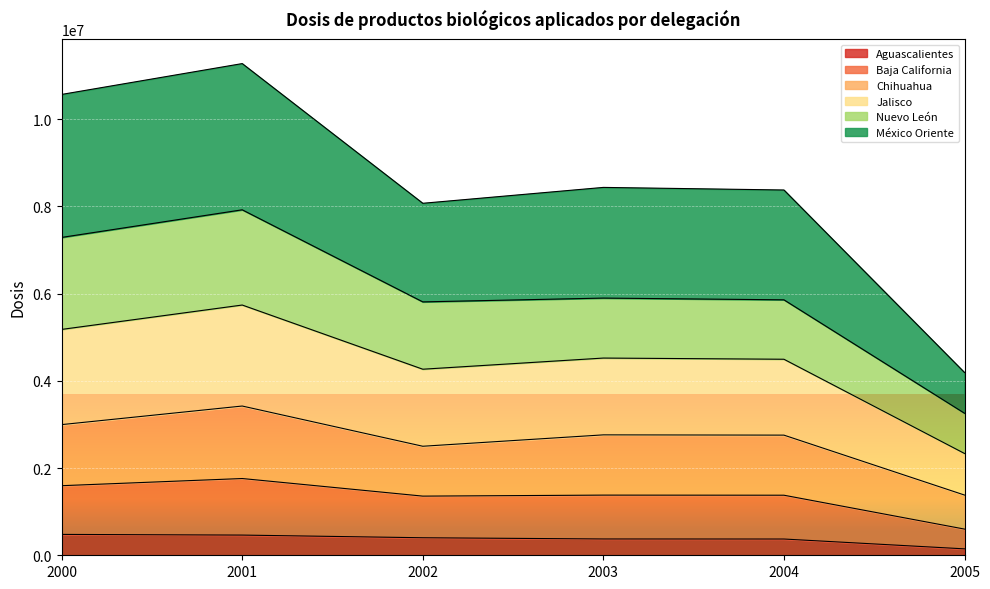

Which label corresponds to the largest value in the chart?

2001